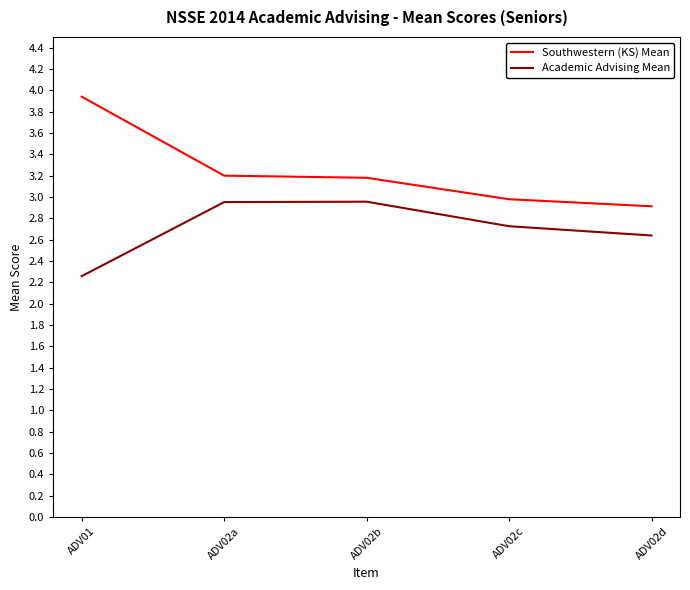

Which series has the widest spread of values?

Southwestern (KS) Mean